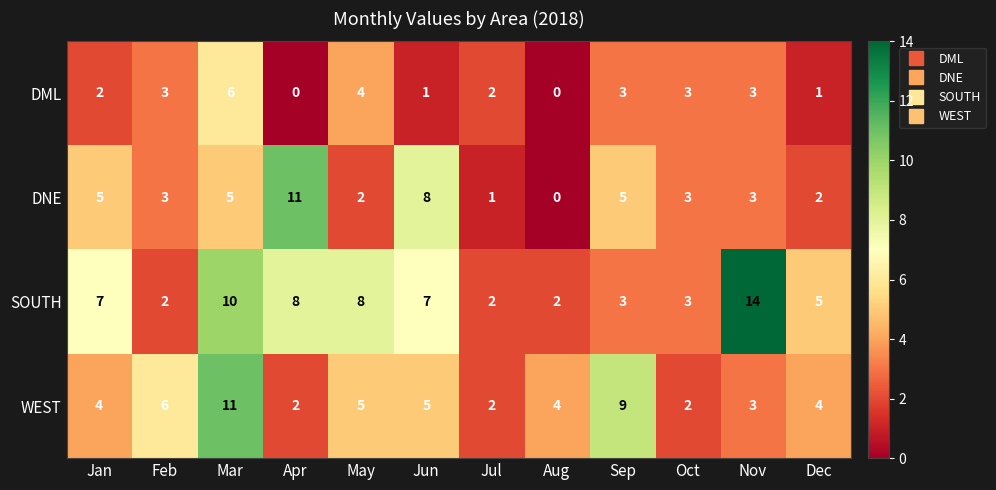

The DML series shows 4 at May. True or false?

True